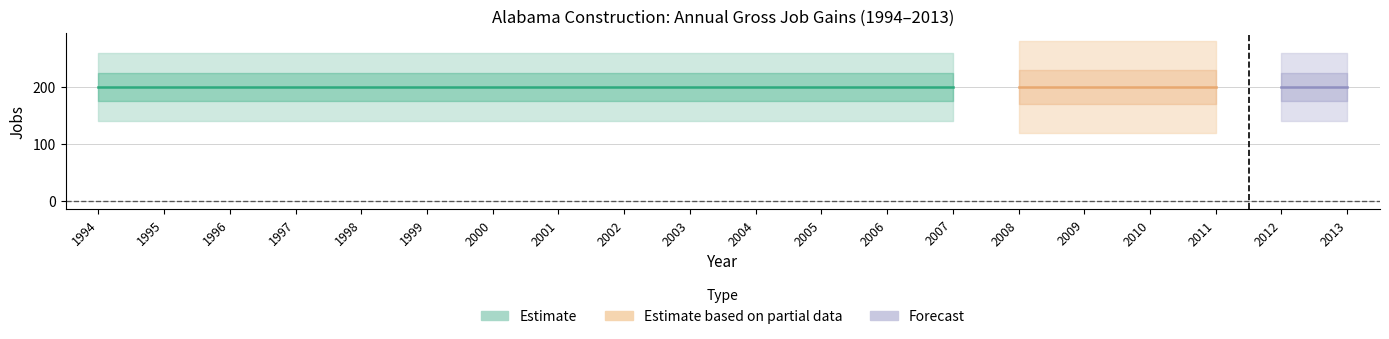

Which has a higher value, 2013 or 2002?

2013